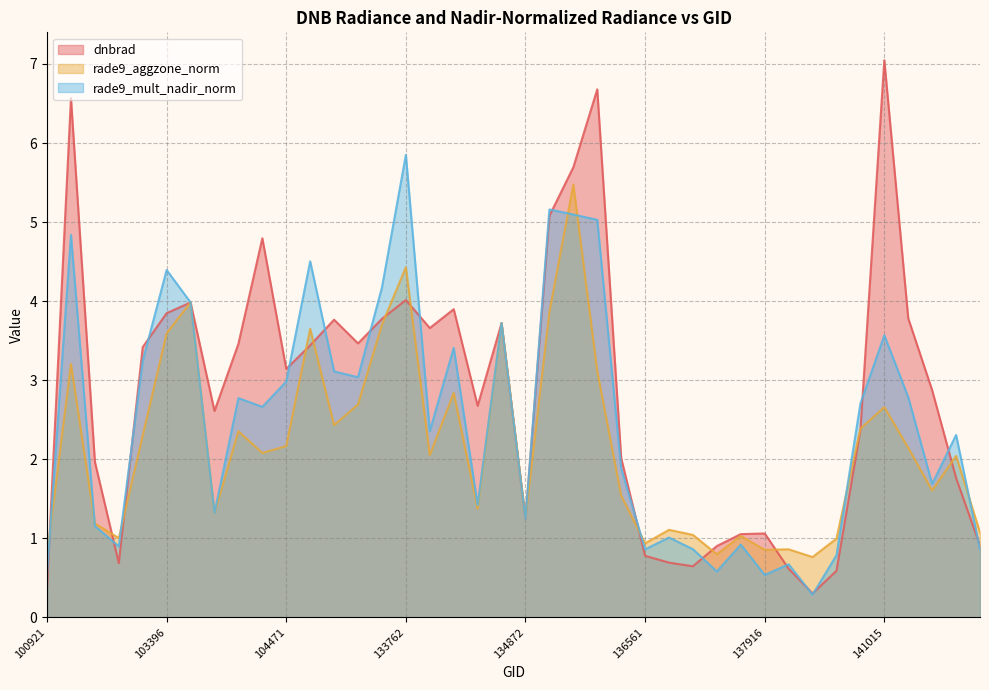

What is the smallest value displayed?

0.3